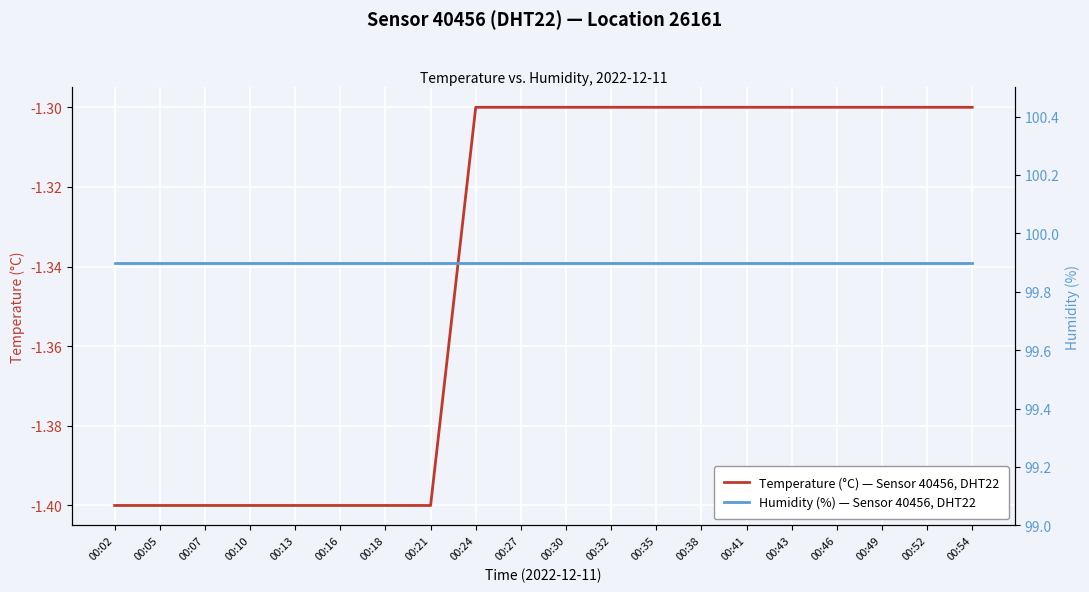

Where is Temperature (°C) — Sensor 40456, DHT22 nearest to the value -1?

00:24